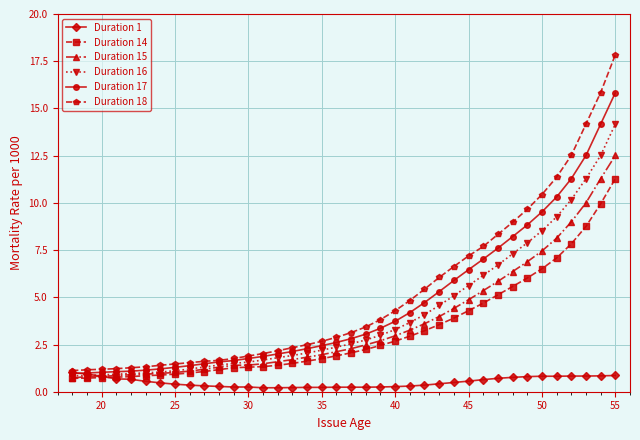

How many lines are shown in the chart?

6